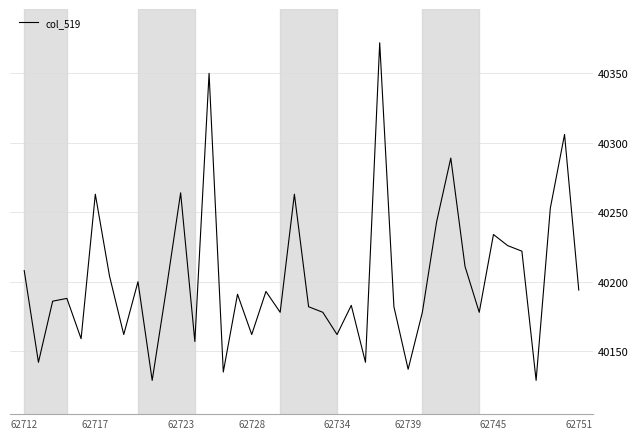

How many lines are shown in the chart?

1